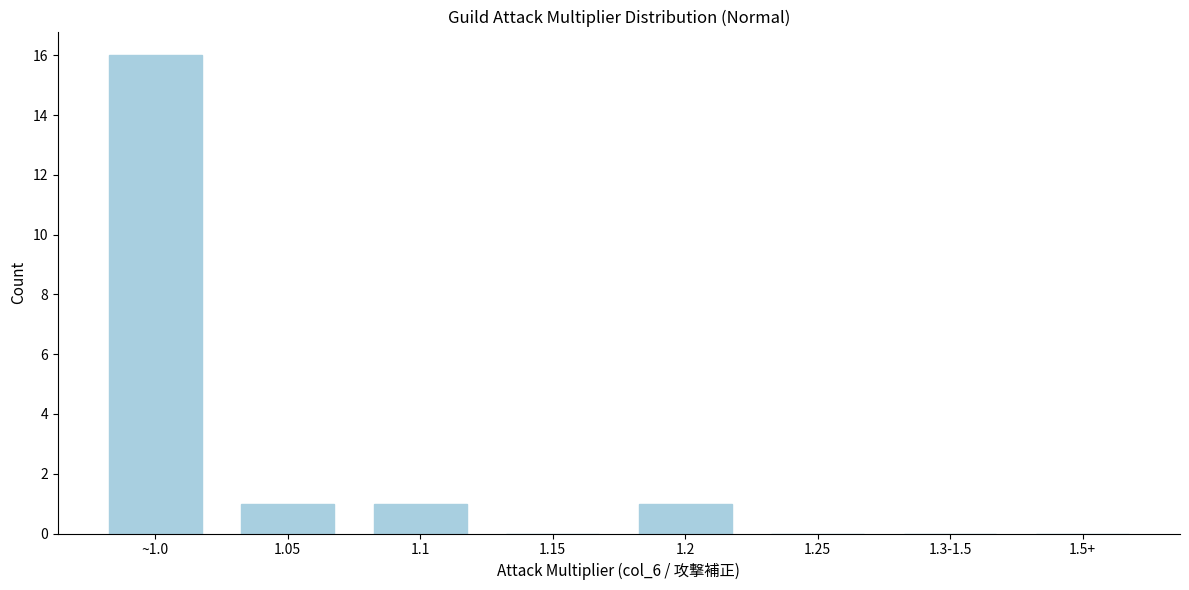

Reading left to right, list all the values displayed in this chart.

~1.0=16	1.05=1	1.1=1	1.15=0	1.2=1	1.25=0	1.3-1.5=0	1.5+=0